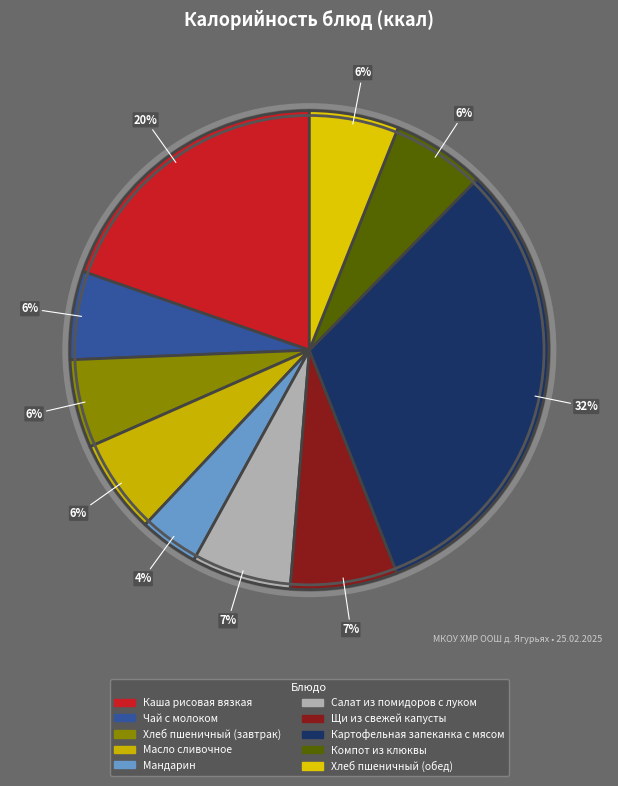

Count the number of slices in the pie.

10